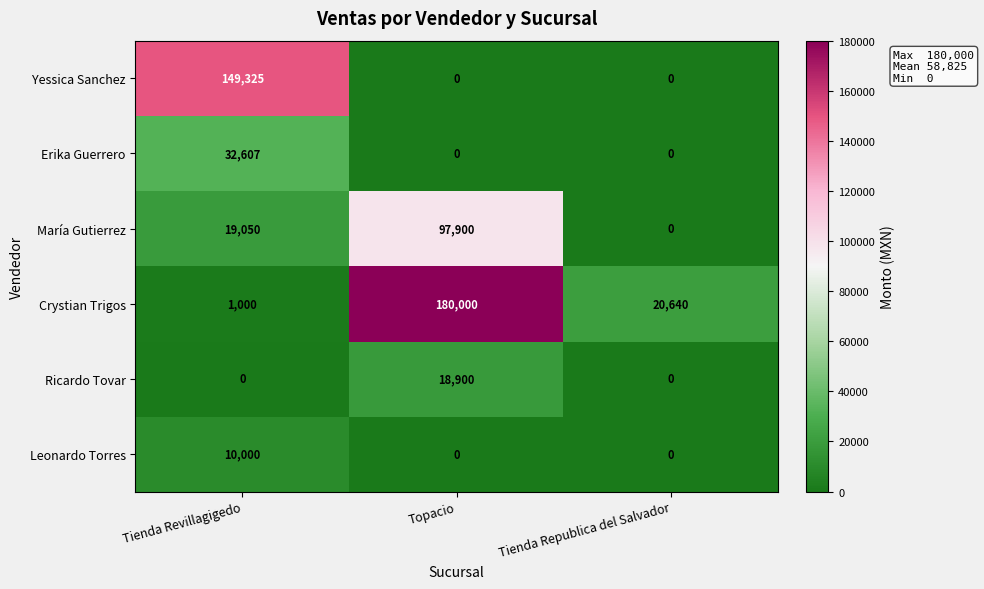

List the series in order of their peak value, lowest first.

Leonardo Torres, Ricardo Tovar, Erika Guerrero, María Gutierrez, Yessica Sanchez, Crystian Trigos